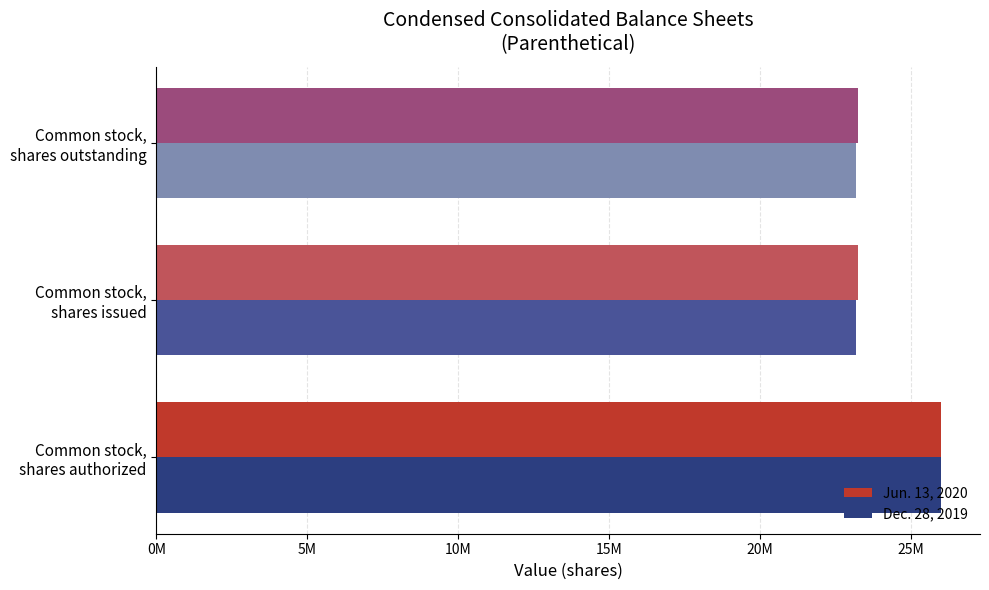

What are all the series names shown in the legend?

Jun. 13, 2020, Dec. 28, 2019